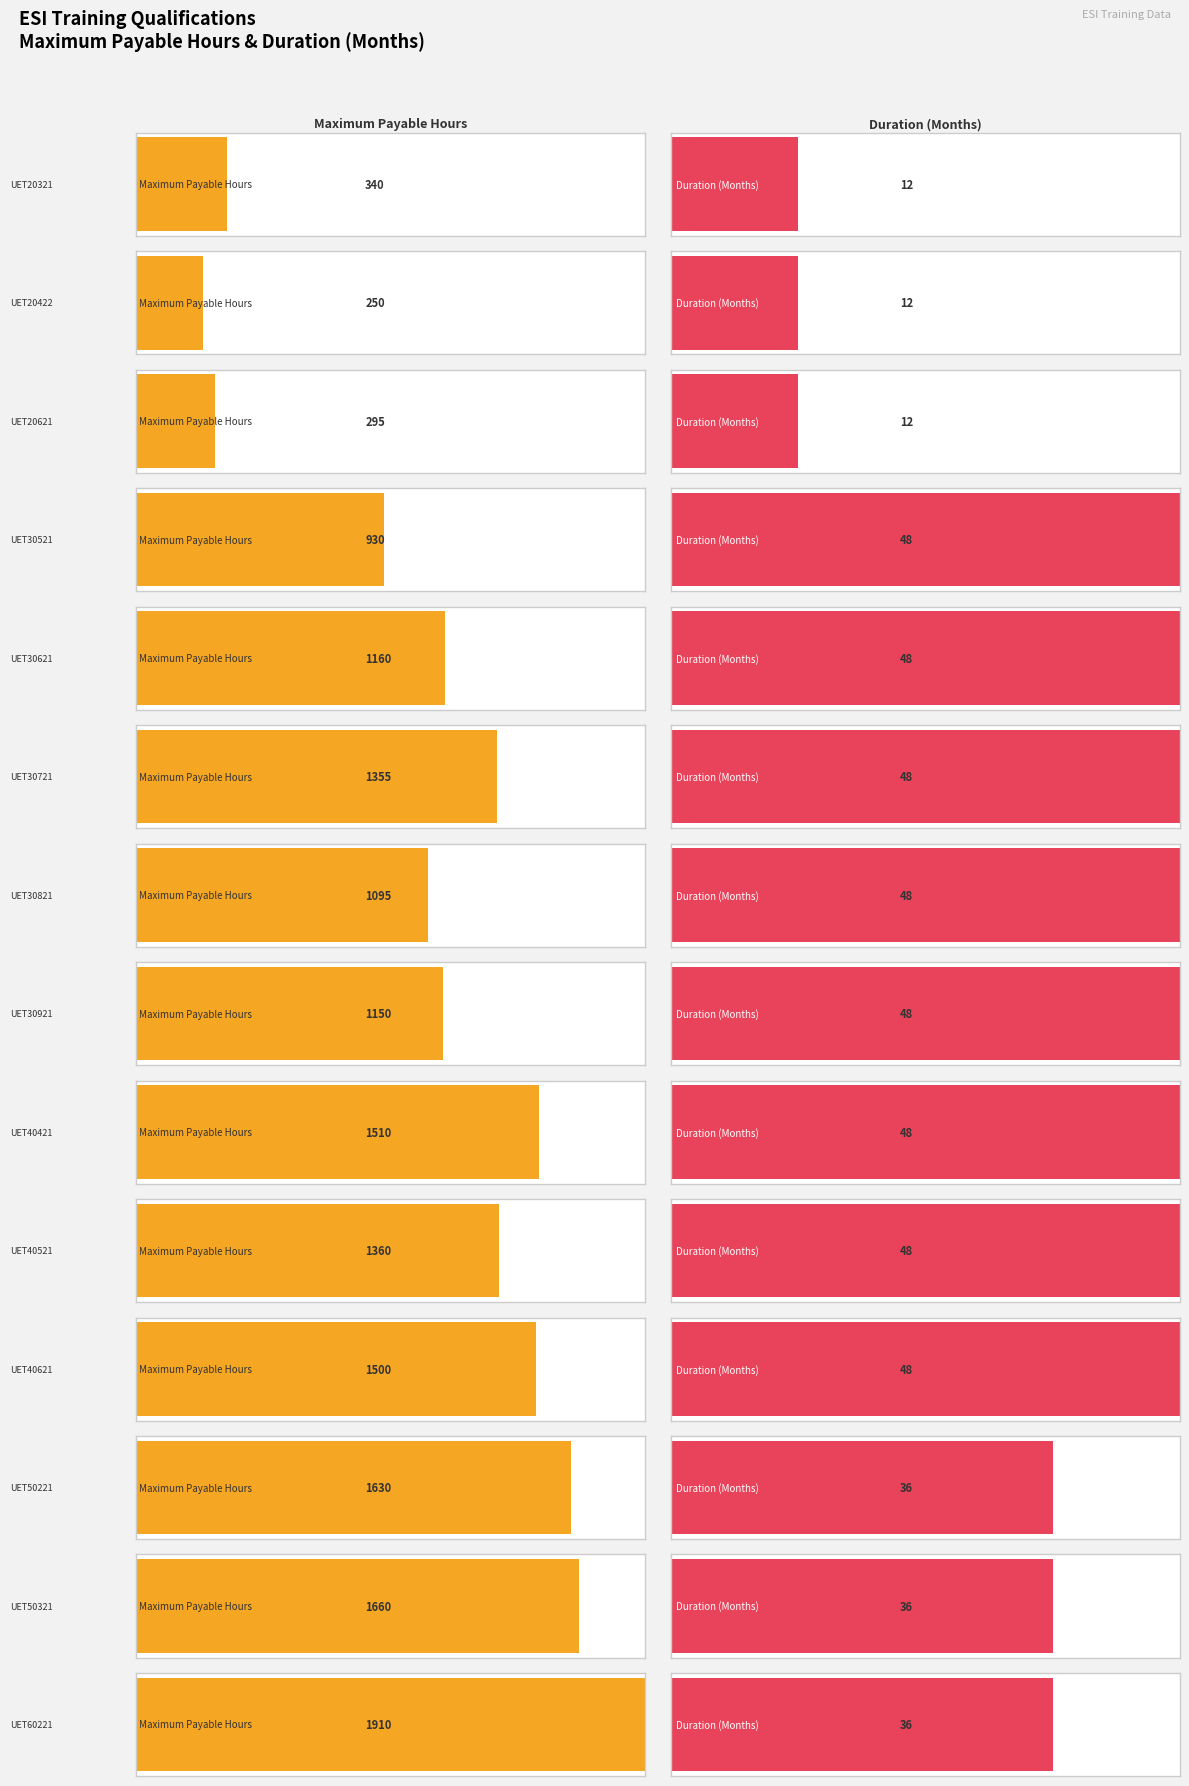

Reading left to right, transcribe all the data shown in this chart.

Maximum Payable Hours: UET20321=340	UET20422=250	UET20621=295	UET30521=930	UET30621=1160	UET30721=1355	UET30821=1095	UET30921=1150	UET40421=1510	UET40521=1360	UET40621=1500	UET50221=1630	UET50321=1660	UET60221=1910
Duration (Months): UET20321=12	UET20422=12	UET20621=12	UET30521=48	UET30621=48	UET30721=48	UET30821=48	UET30921=48	UET40421=48	UET40521=48	UET40621=48	UET50221=36	UET50321=36	UET60221=36